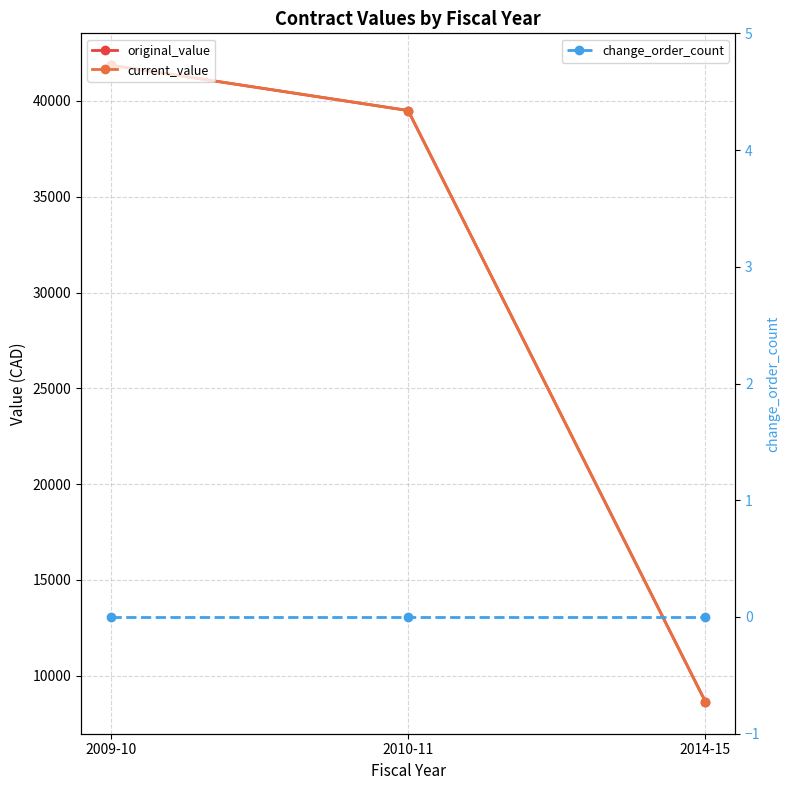

What is the value of the original_value point at the 2nd from the left?

39503.0